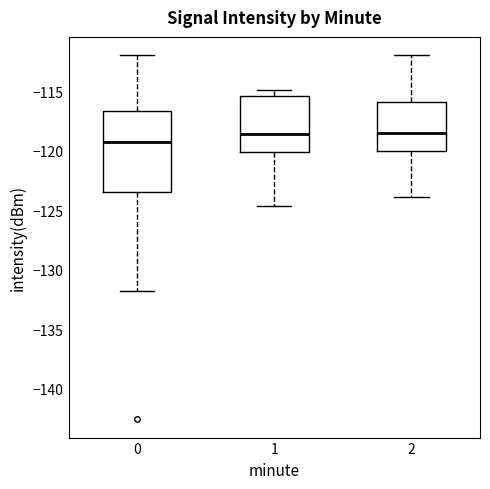

Comparing the boxes themselves (not the whiskers), which one is the tallest?

0